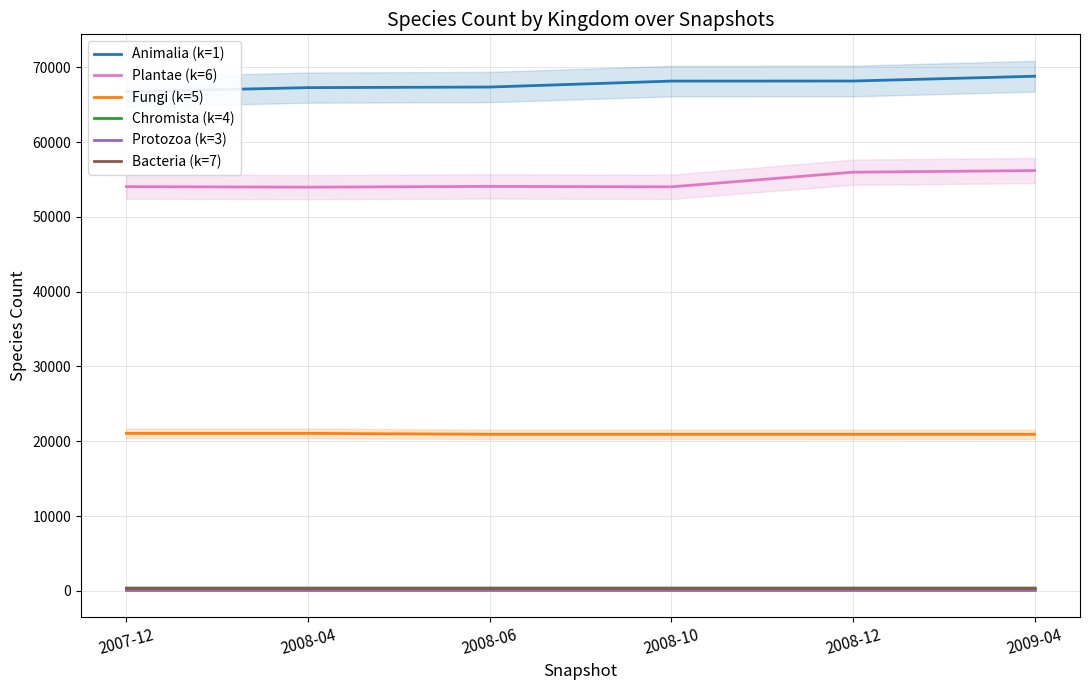

True or false: Chromista (k=4) and Animalia (k=1) intersect in this chart.

False